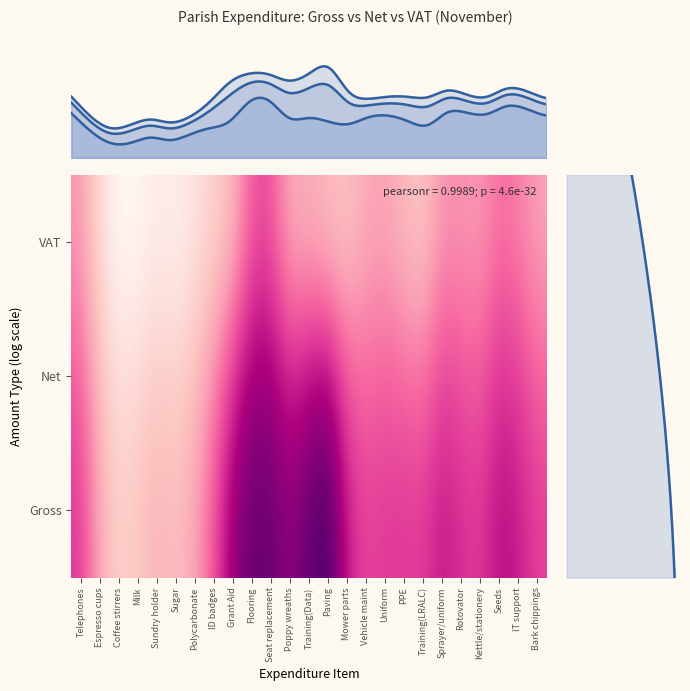

What is the average value of the VAT series?

2.6